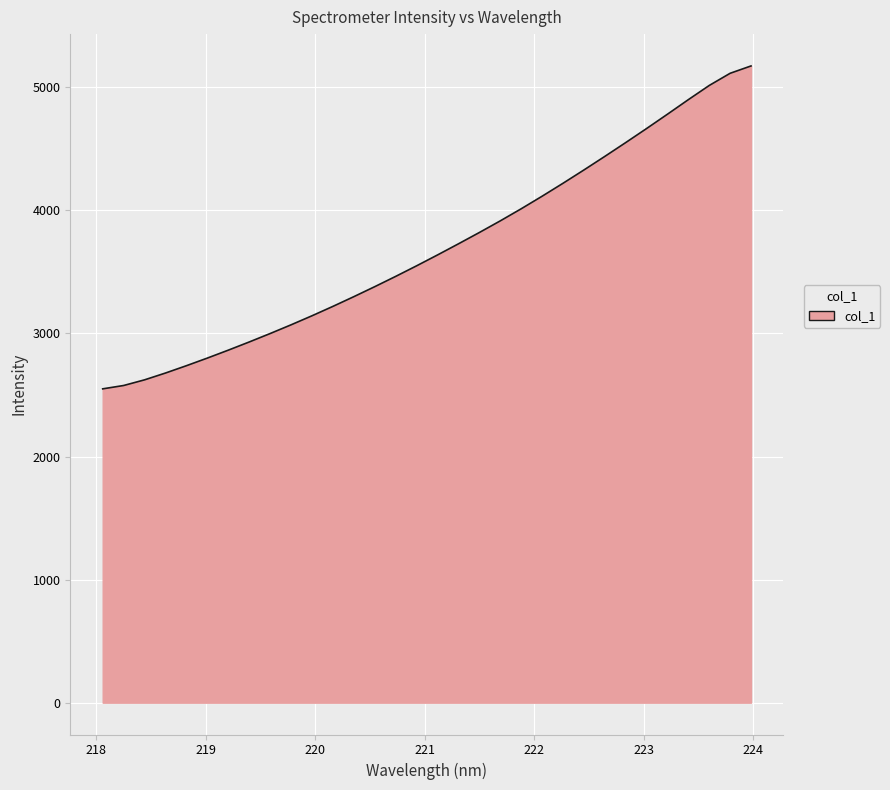

Reading left to right, extract all data points from this chart.

2549.7	2576.9	2622.9	2678.3	2737.8	2799.8	2864.1	2930.6	2999.2	3070.0	3143.5	3219.8	3298.8	3380.0	3463.5	3549.3	3637.6	3727.9	3819.9	3914.4	4012.6	4114.6	4219.8	4327.7	4438.0	4550.4	4664.6	4781.1	4899.4	5014.6	5113.6	5173.2